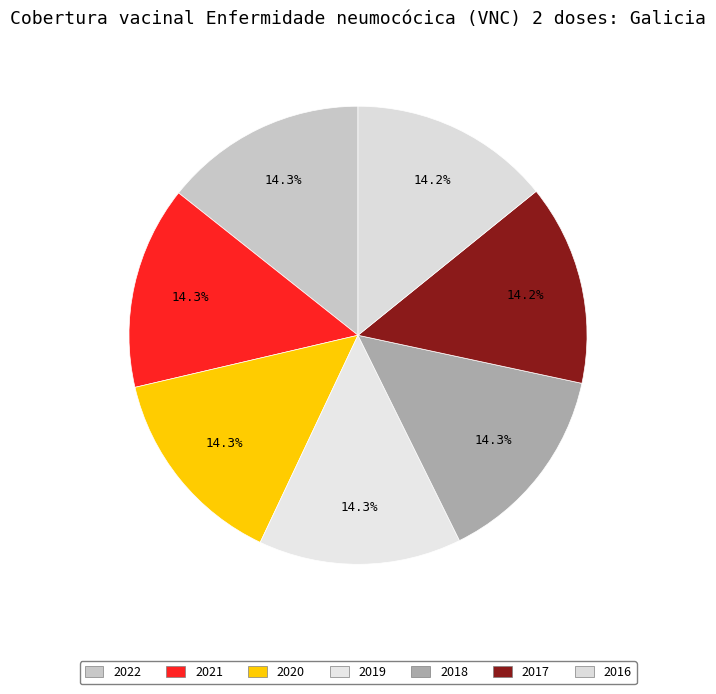

To the nearest percent, what percentage of the pie is 2021?

14%